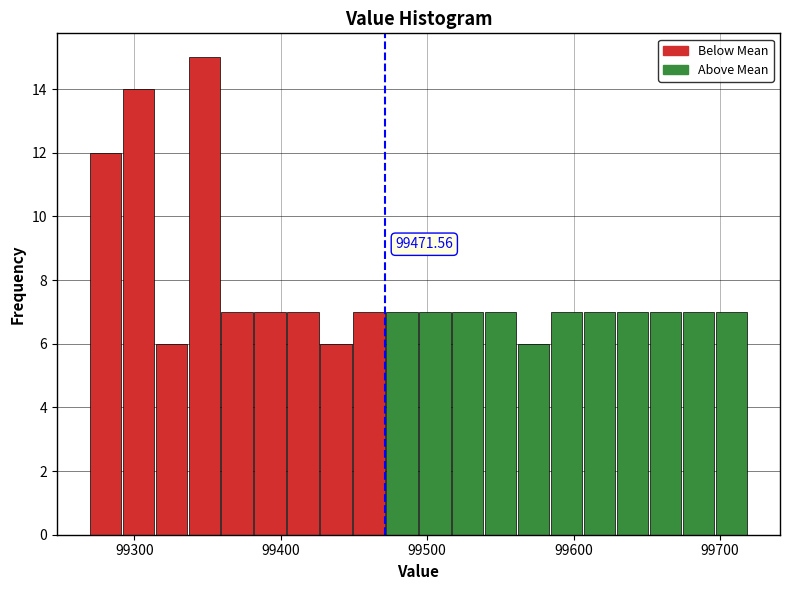

Around what value on the x-axis is the tallest bar? Give the approximate position of its centre, as read against the axis.

99350